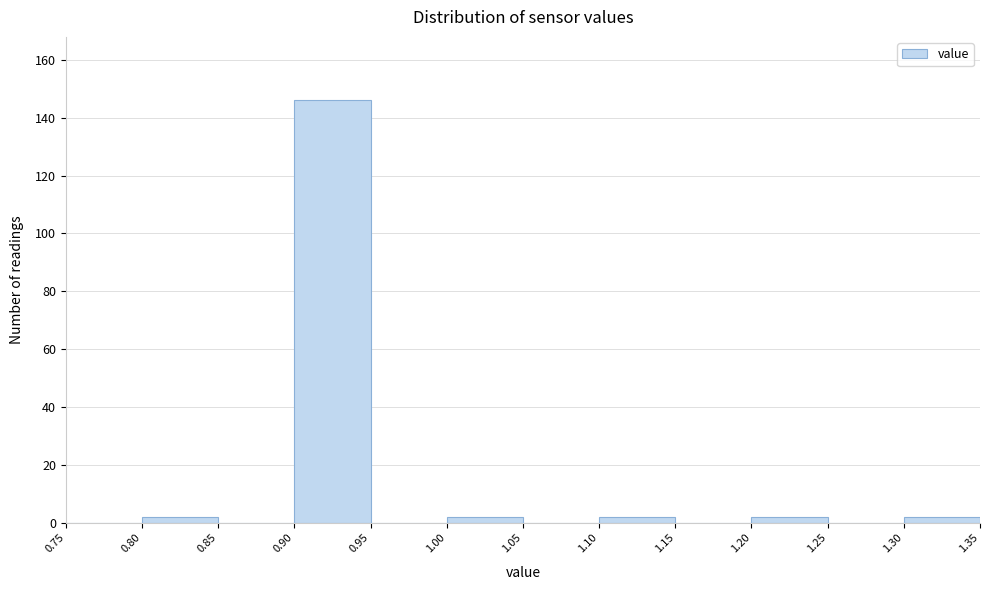

Which range on the x-axis has the tallest bar?

0.90 to 0.95